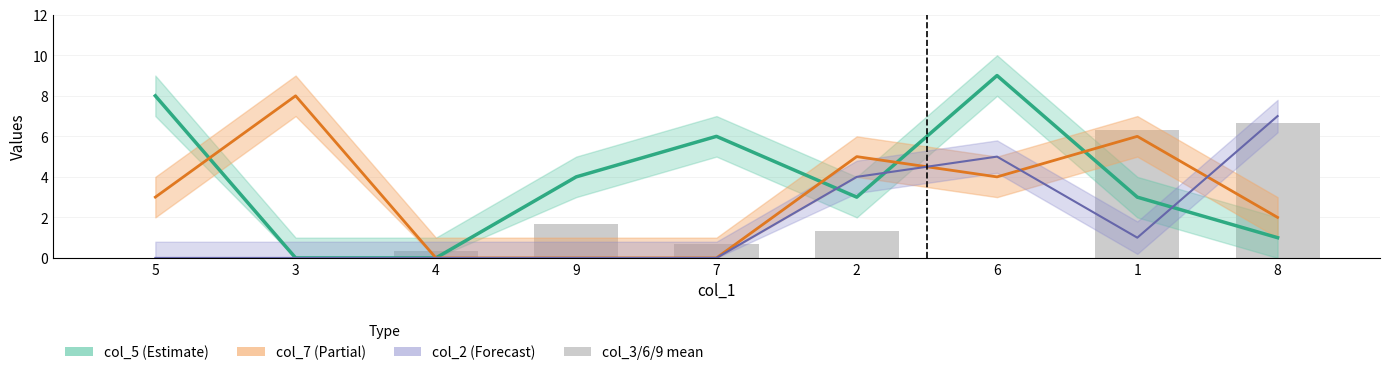

What is the average value?

1.9